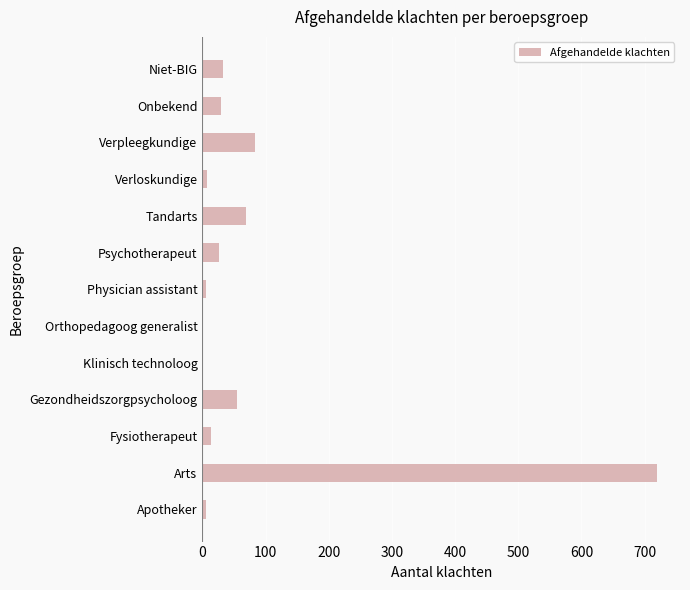

The chart shows a value of 55 at Gezondheidszorgpsycholoog. True or false?

True